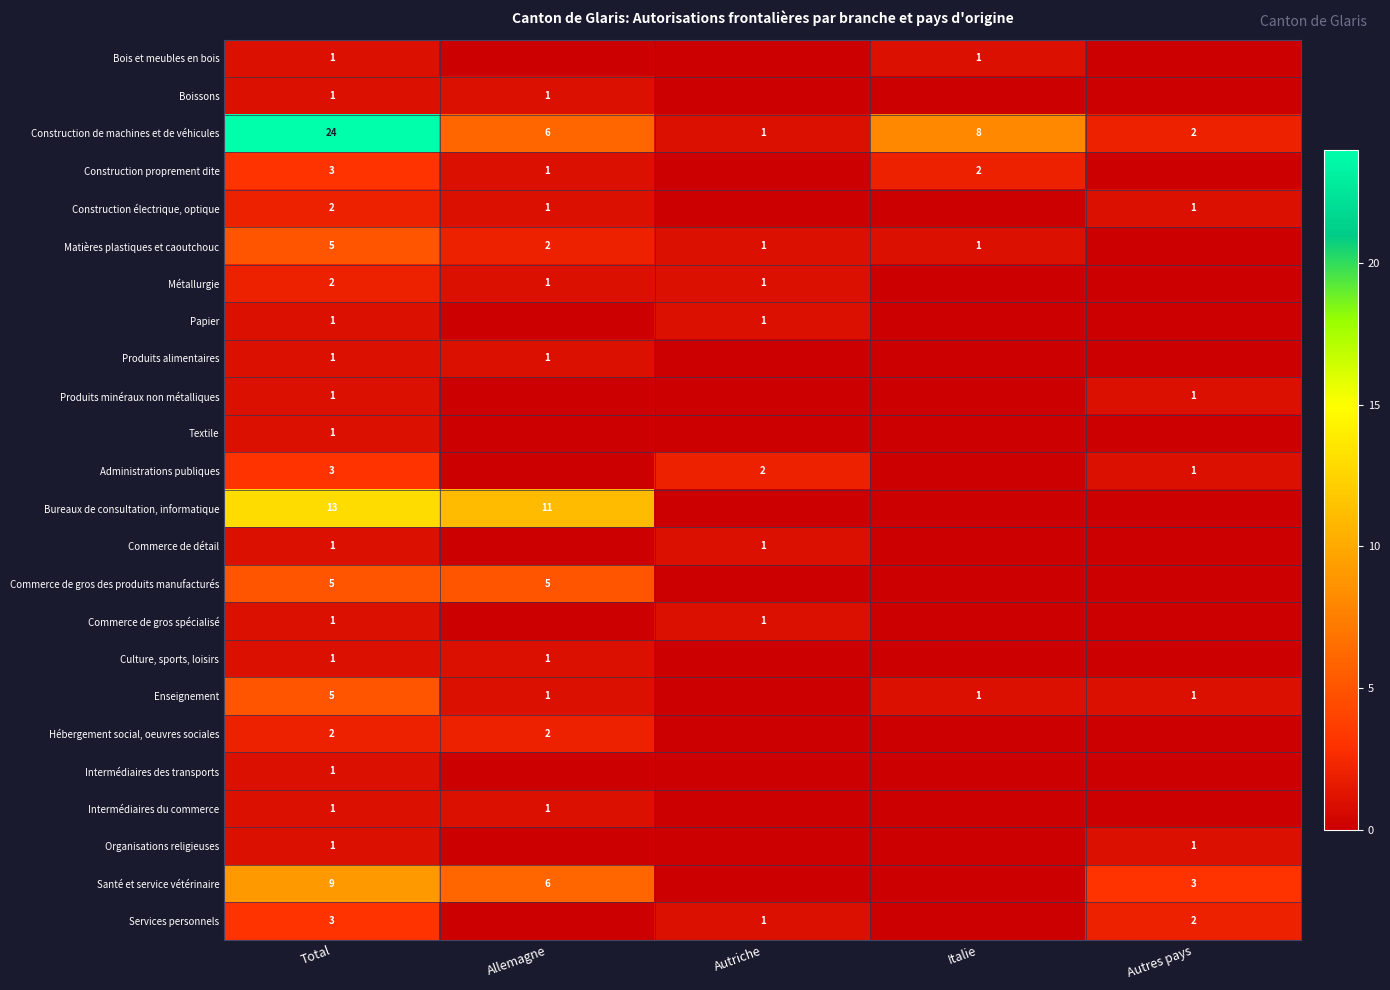

True or false: Produits minéraux non métalliques has a value of 0 at Autres pays.

False